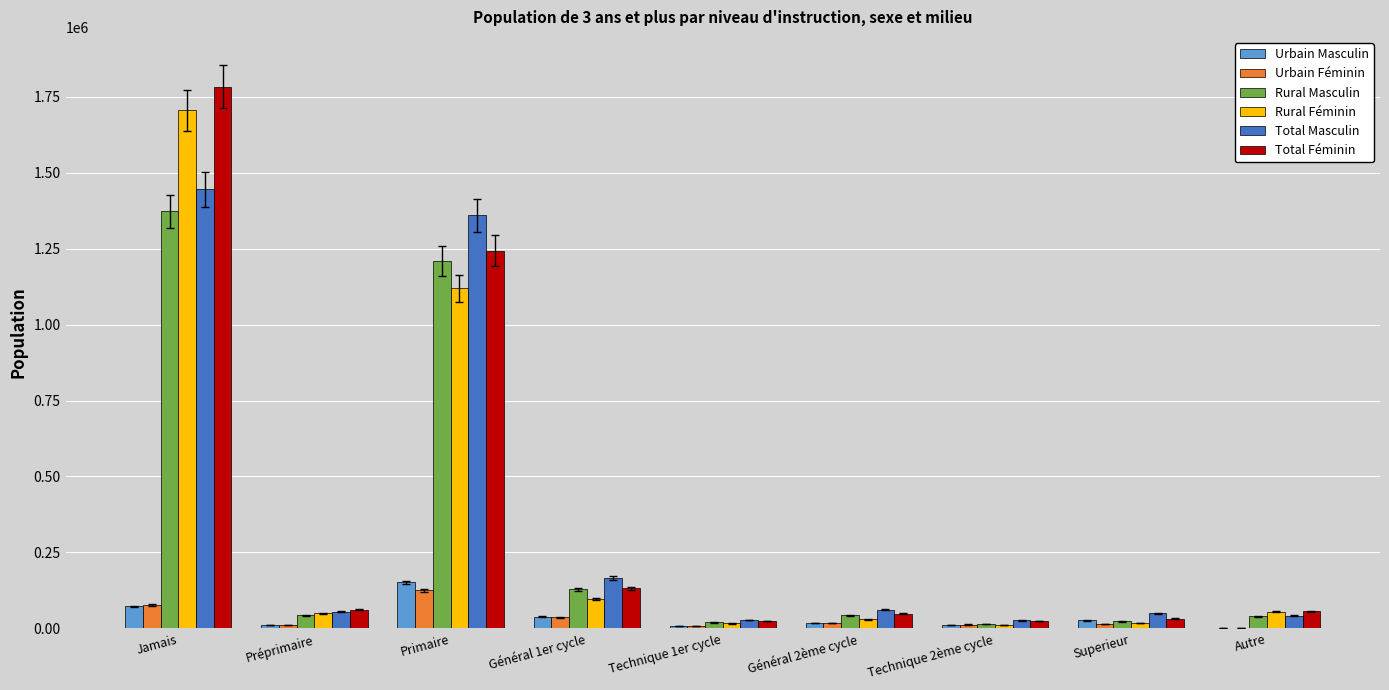

What are all the series names shown in the legend?

Urbain Masculin, Urbain Féminin, Rural Masculin, Rural Féminin, Total Masculin, Total Féminin